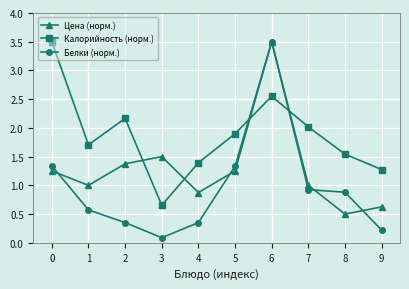

In Цена (норм.), how many points are higher than both neighbors (excluding endpoints)?

2